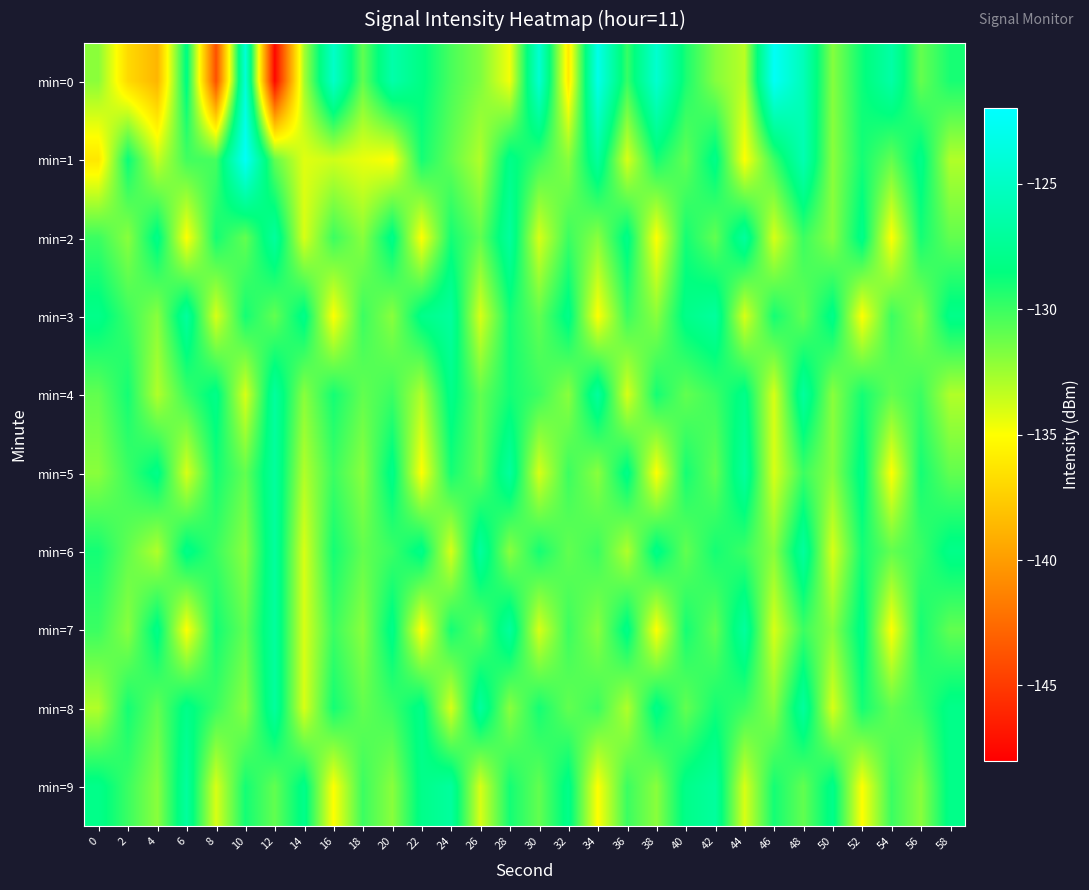

At which category is the sum across all series the highest?

48